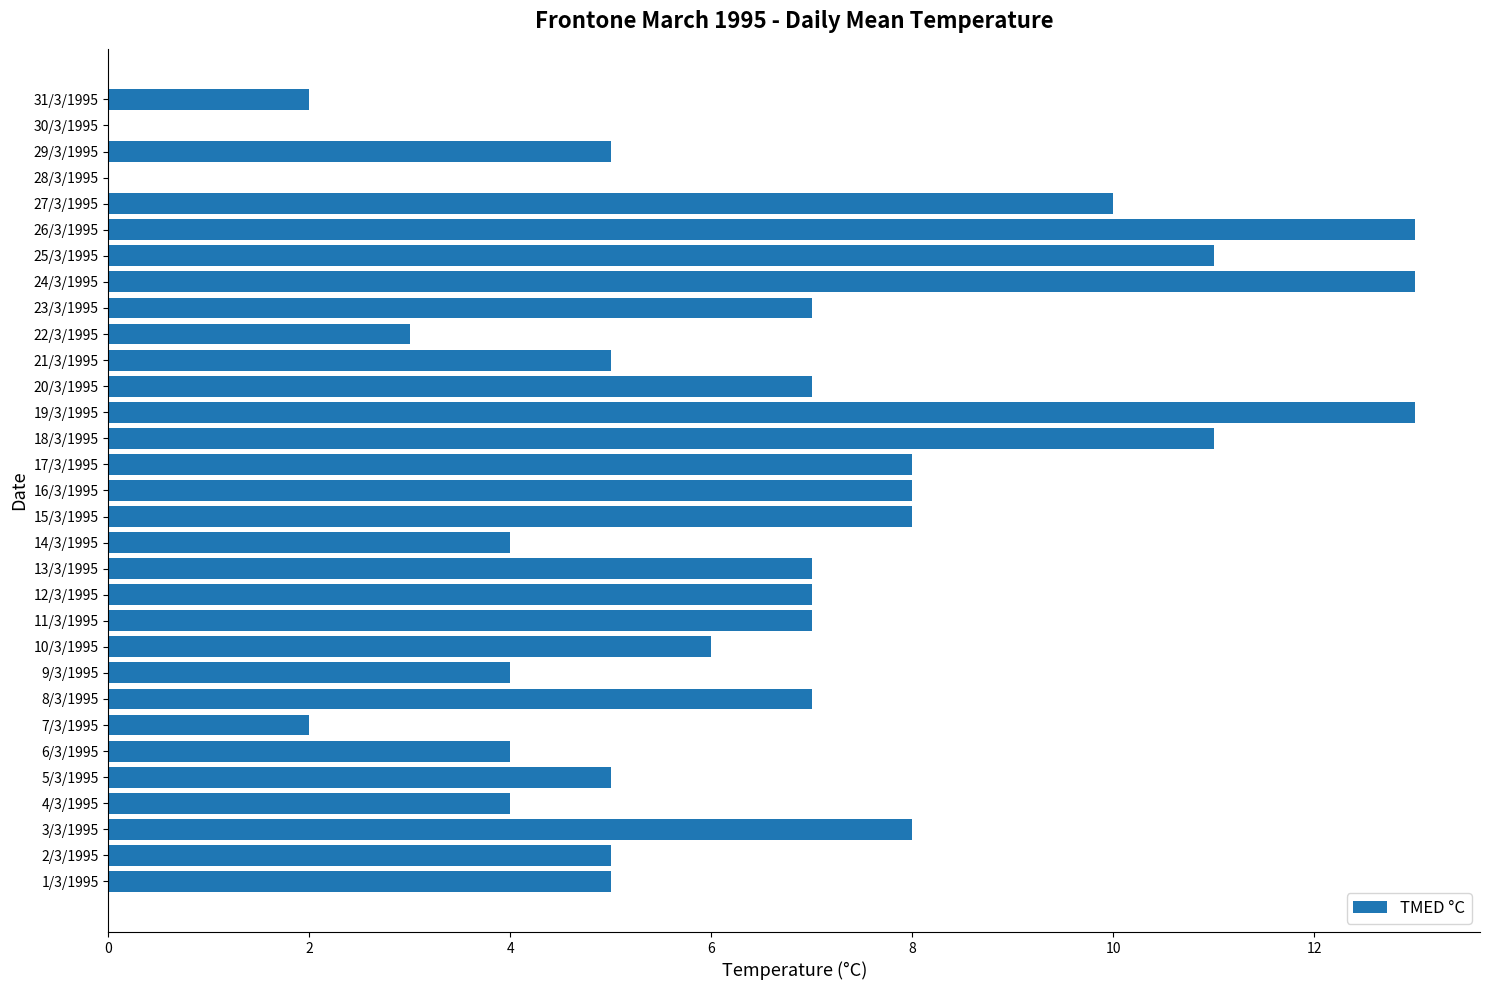

How many categories are shown in the chart?

31